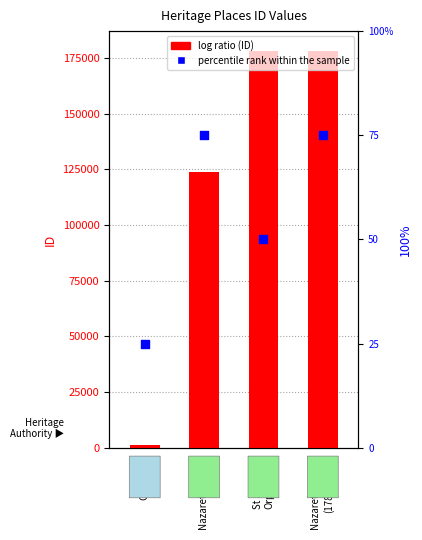

Which series has the largest total across all categories?

ID